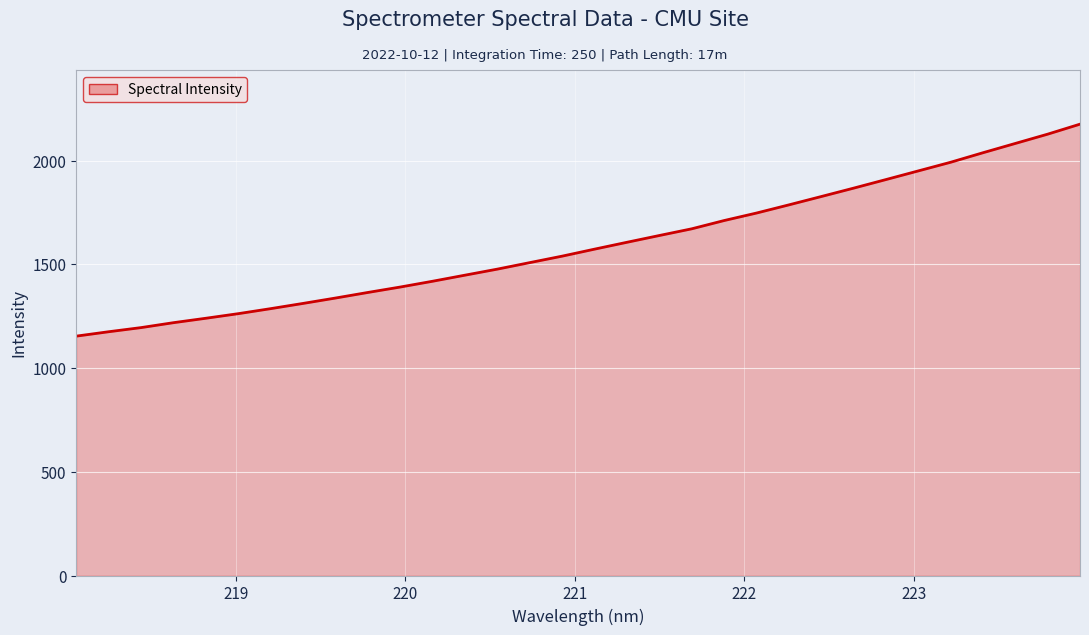

What is the minimum value shown in the chart?

1154.3